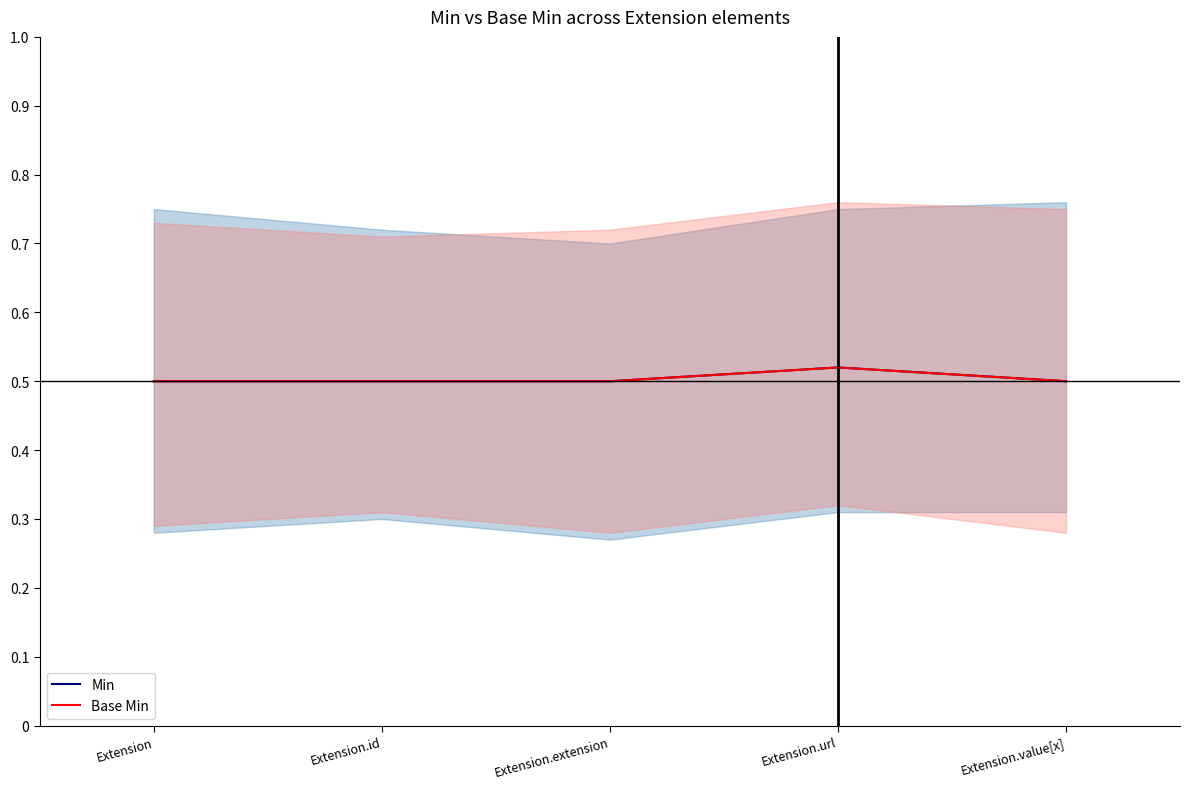

How many categories are shown in the chart?

5